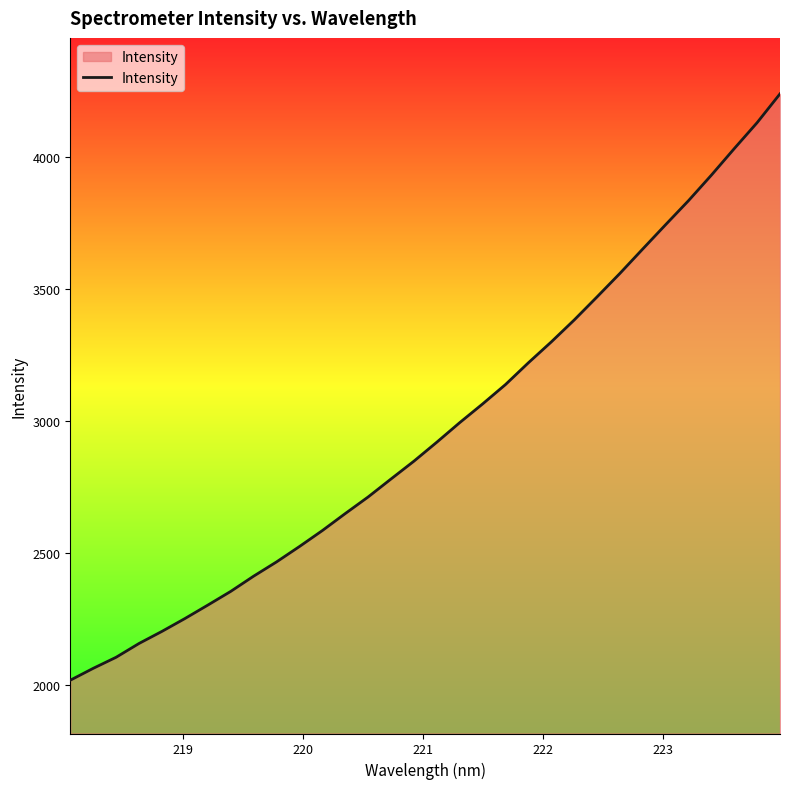

What is the minimum value shown in the chart?

2018.1